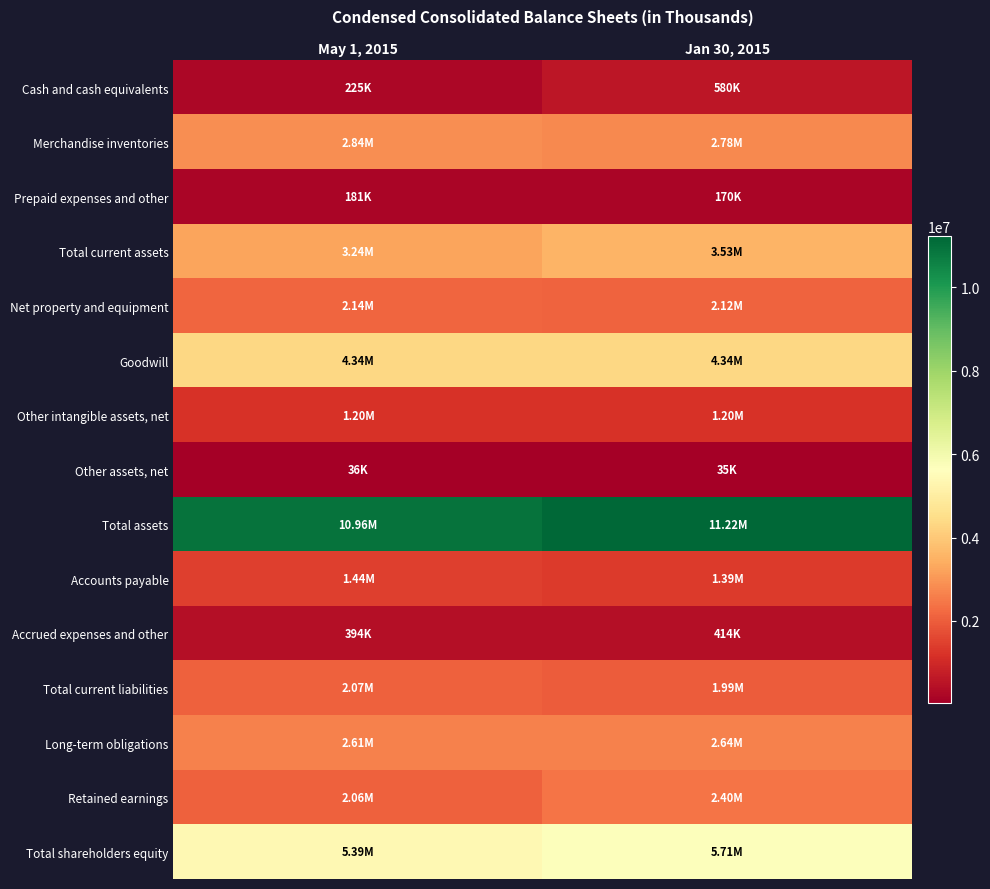

At May 1, 2015, list the series in order from largest to smallest.

Total assets, Total shareholders equity, Goodwill, Total current assets, Merchandise inventories, Long-term obligations, Net property and equipment, Total current liabilities, Retained earnings, Accounts payable, Other intangible assets, net, Accrued expenses and other, Cash and cash equivalents, Prepaid expenses and other, Other assets, net